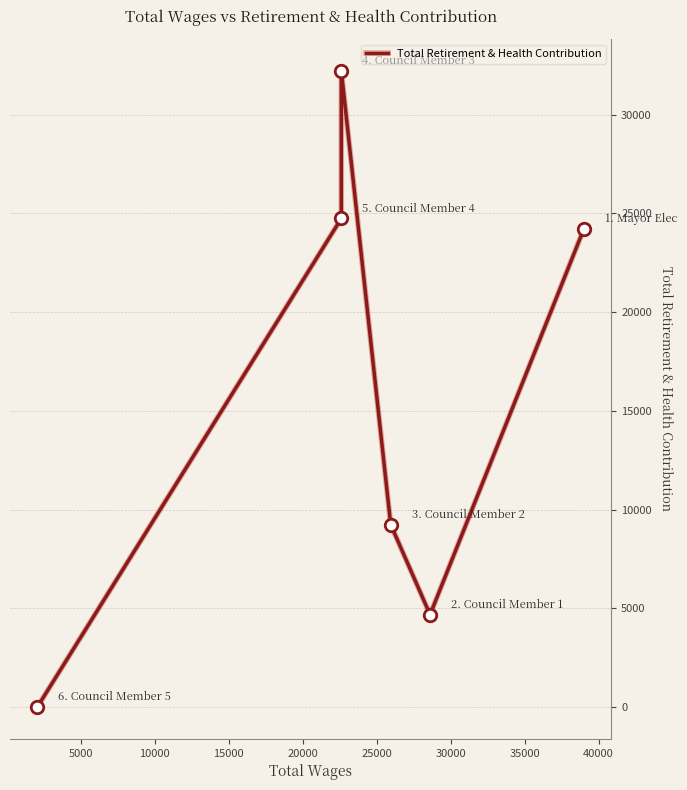

How many lines are shown in the chart?

1